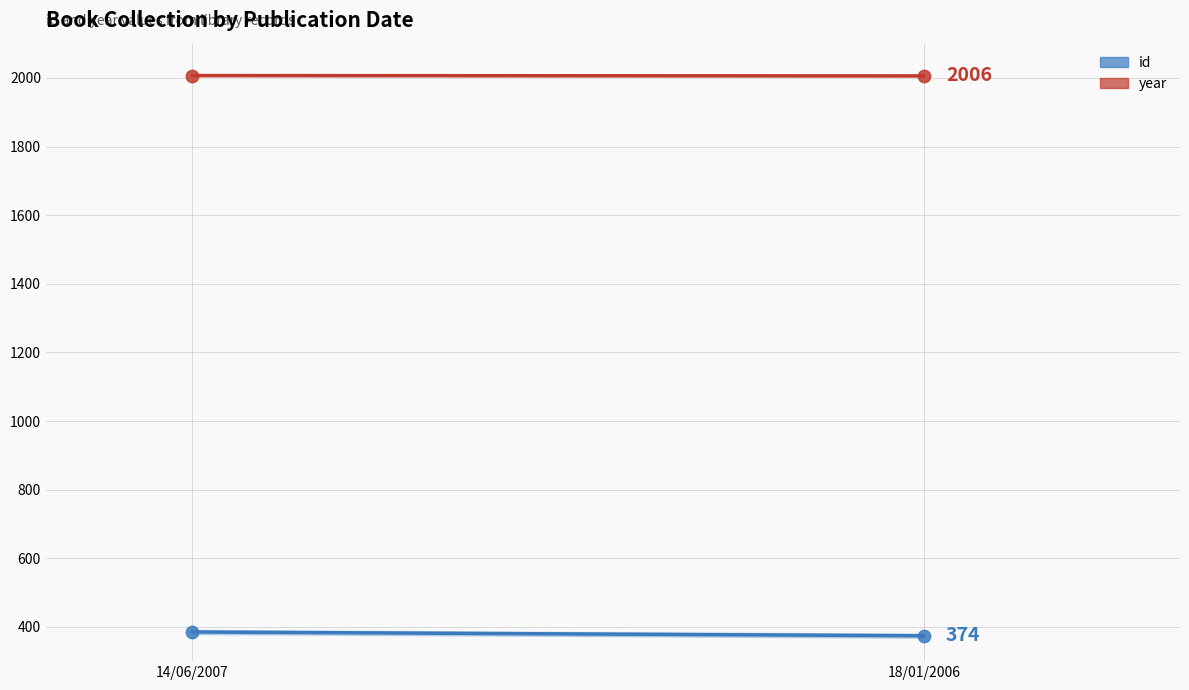

Across all data points, what is the range of Y values (max minus min)?

1633